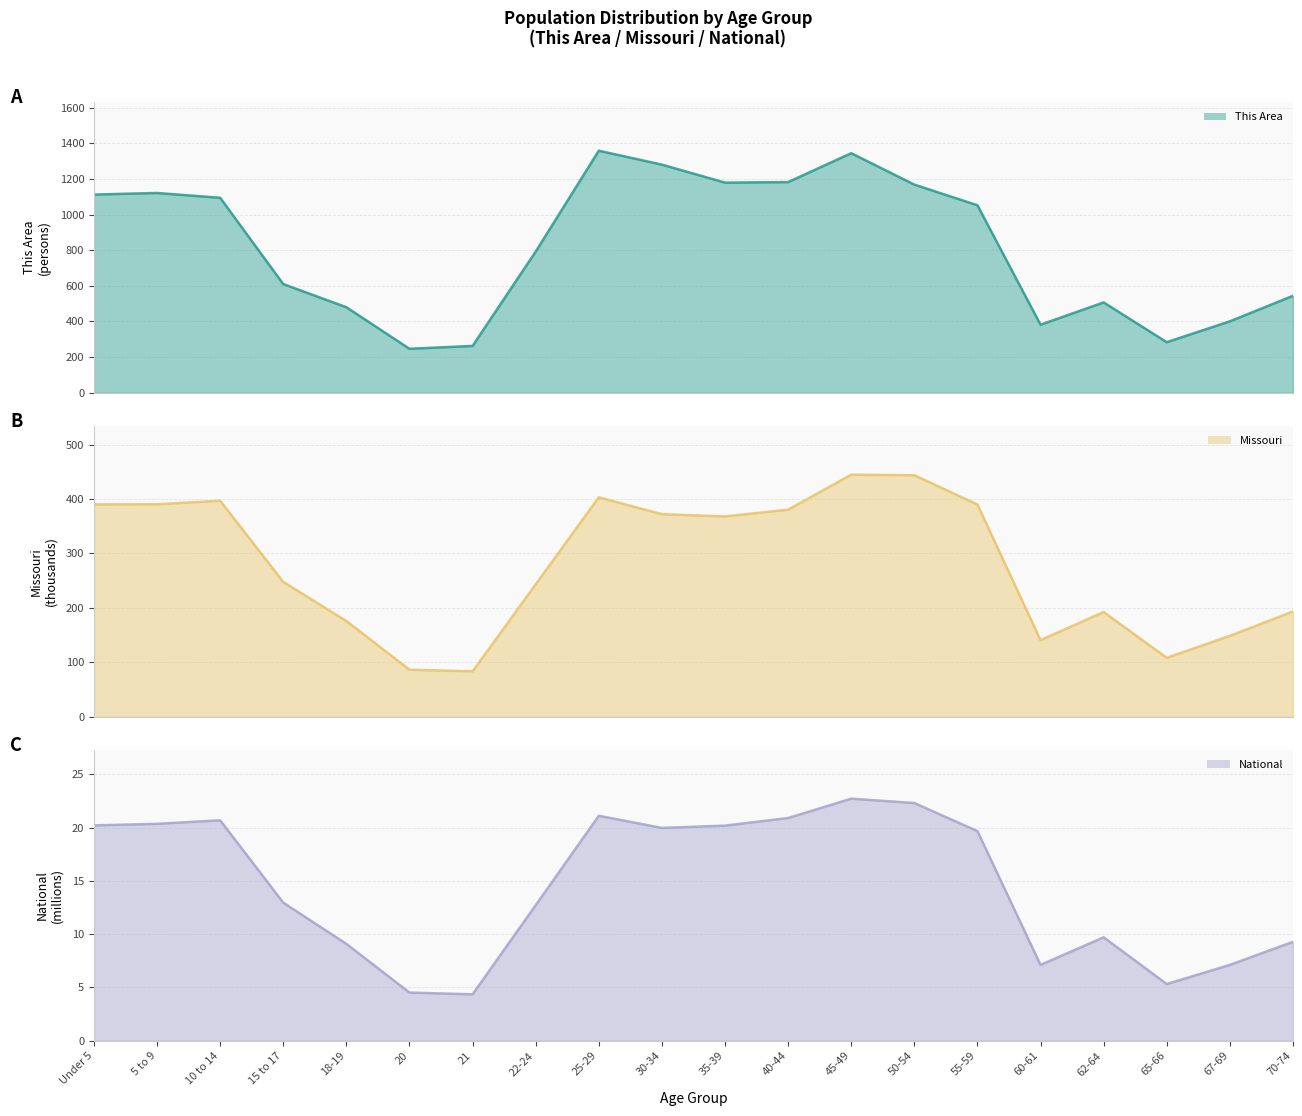

Reading right to left, what are all the values shown in this chart?

This Area line: 70-74=544.0	67-69=401.0	65-66=284.0	62-64=507.0	60-61=382.0	55-59=1052.0	50-54=1168.0	45-49=1344.0	40-44=1182.0	35-39=1179.0	30-34=1280.0	25-29=1358.0	22-24=792.0	21=263.0	20=247.0	18-19=480.0	15 to 17=610.0	10 to 14=1094.0	5 to 9=1121.0	Under 5=1112.0
Missouri line: 70-74=193.4	67-69=148.7	65-66=108.4	62-64=192.5	60-61=140.8	55-59=390.0	50-54=443.8	45-49=444.8	40-44=380.5	35-39=368.1	30-34=372.2	25-29=403.2	22-24=243.2	21=83.5	20=86.5	18-19=176.0	15 to 17=247.8	10 to 14=396.9	5 to 9=390.5	Under 5=390.2
National line: 70-74=9.3	67-69=7.1	65-66=5.3	62-64=9.7	60-61=7.1	55-59=19.7	50-54=22.3	45-49=22.7	40-44=20.9	35-39=20.2	30-34=20.0	25-29=21.1	22-24=12.7	21=4.4	20=4.5	18-19=9.1	15 to 17=13.0	10 to 14=20.7	5 to 9=20.3	Under 5=20.2